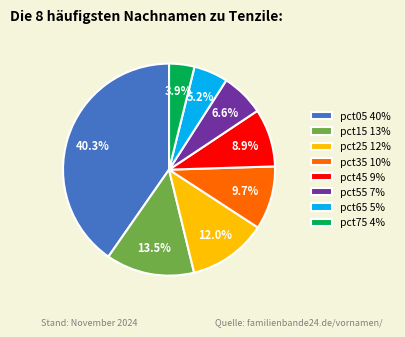

Approximately how many times larger is the value at pct75 4% compared to pct55 7%?

0.6